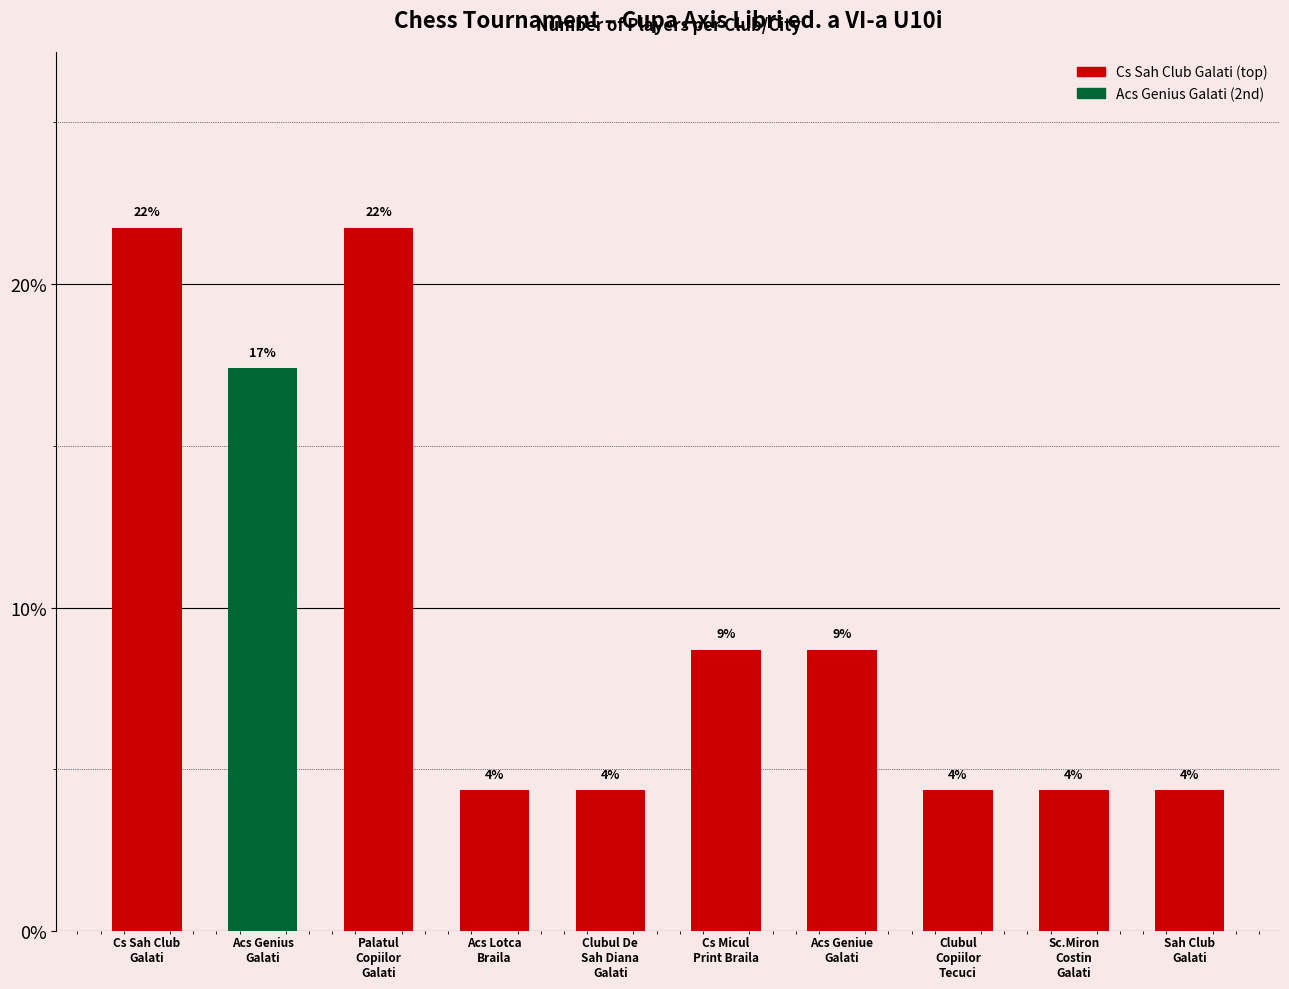

Does the chart contain any negative values?

No